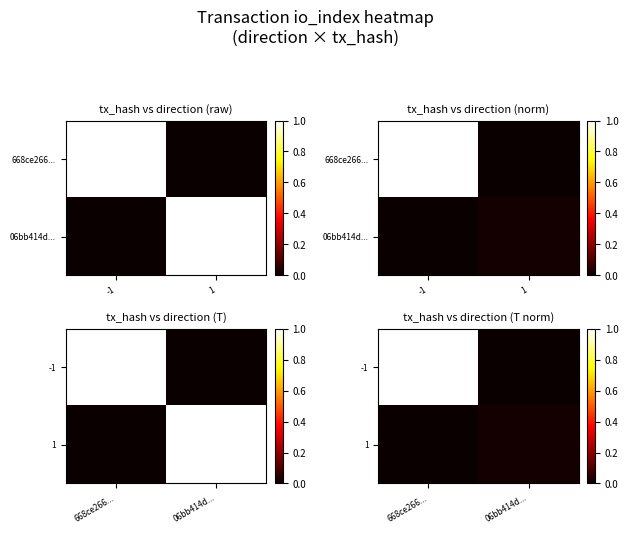

The -1 series shows 0.0 at 06bb414d.... True or false?

True